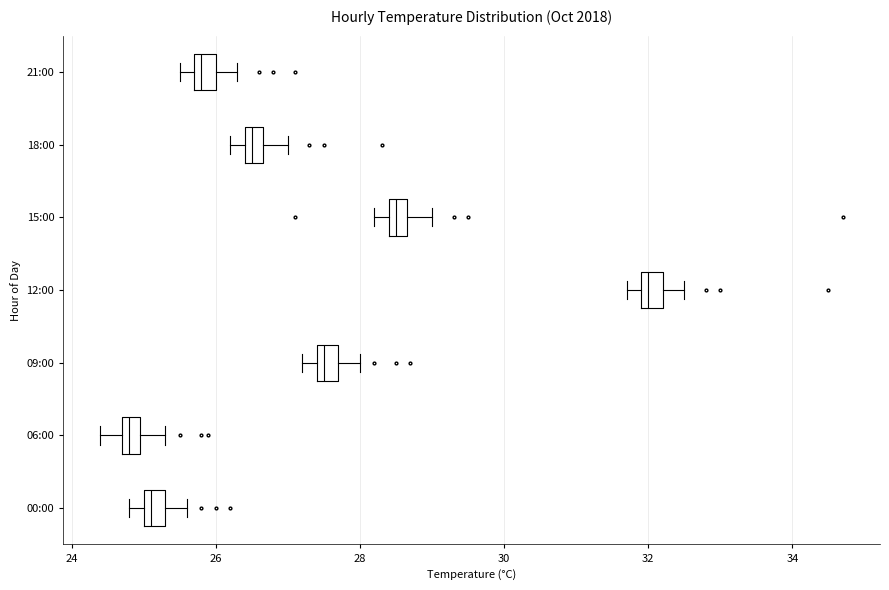

Which box has the furthest to the left median line?

06:00